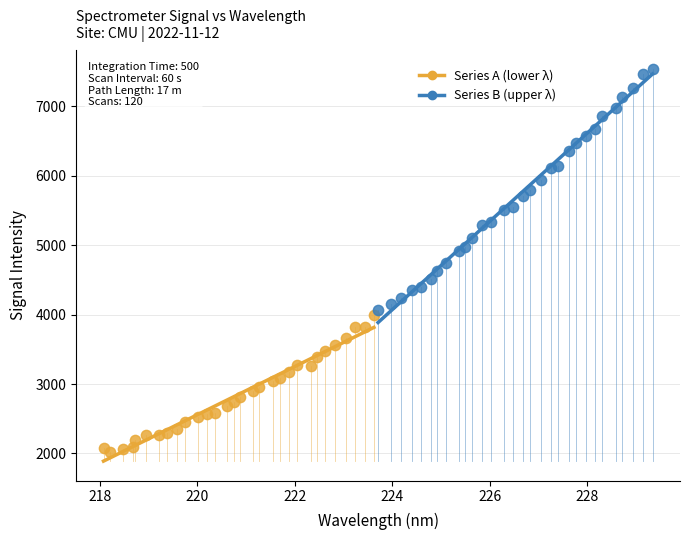

What are all the series names shown in the legend?

Series A (lower λ), Series B (upper λ)